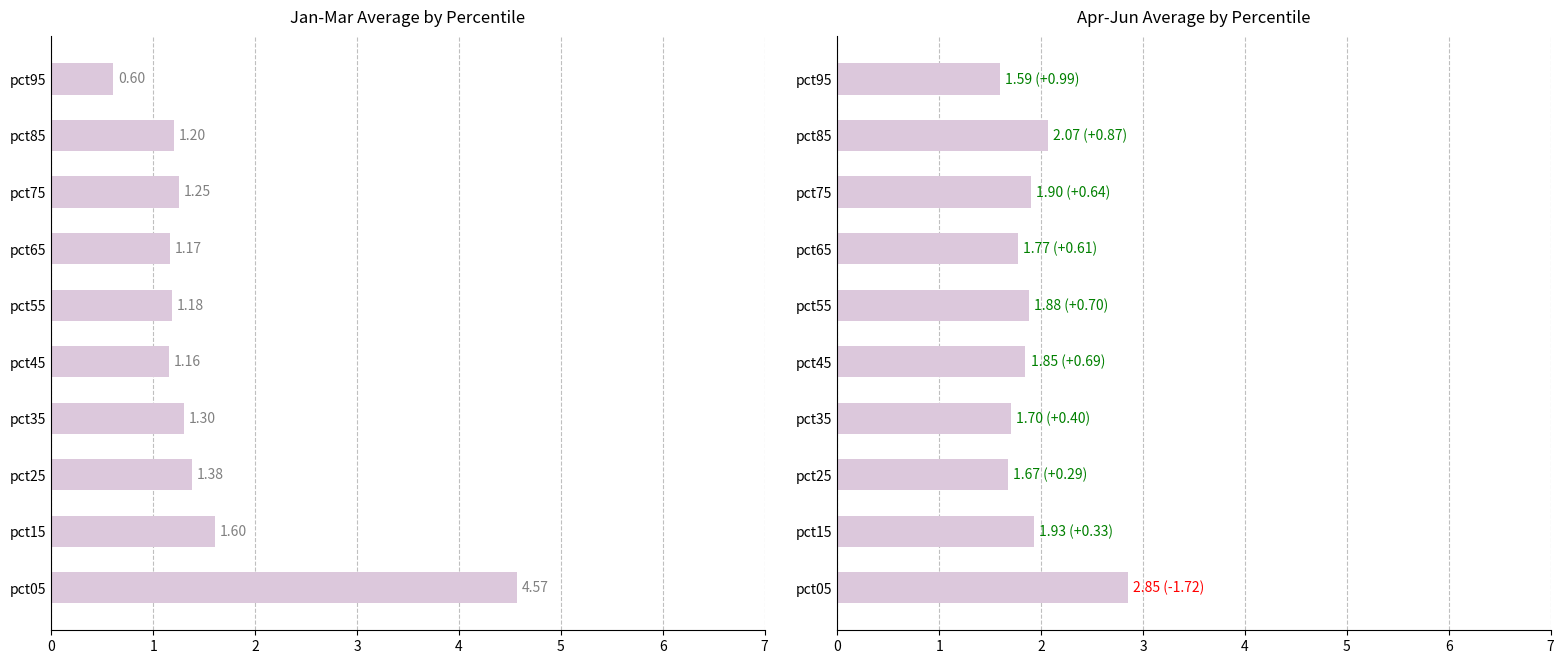

At how many categories does at least one series exceed 2?

2